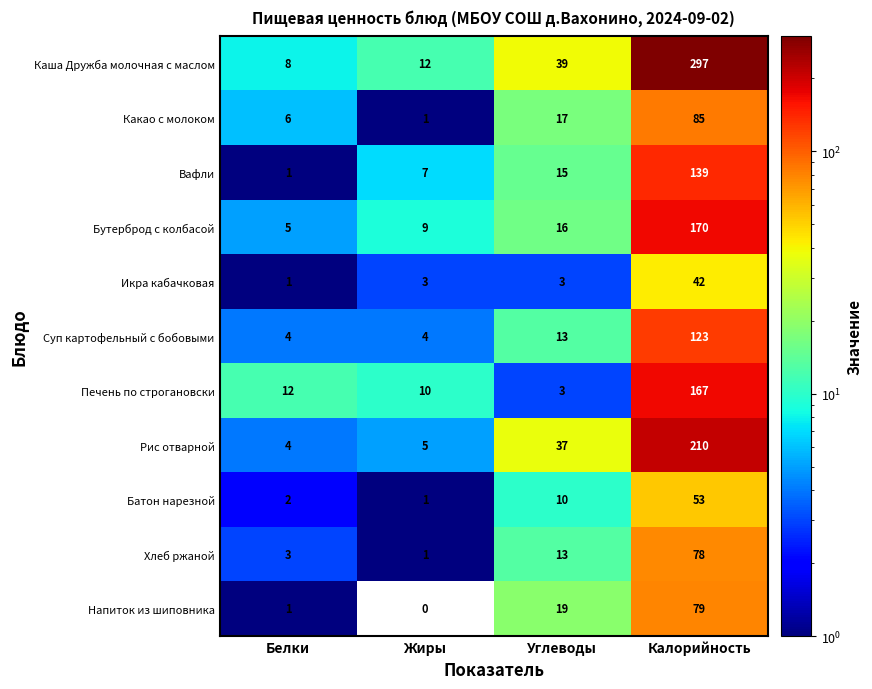

The Батон нарезной series shows 1 at Жиры. True or false?

True